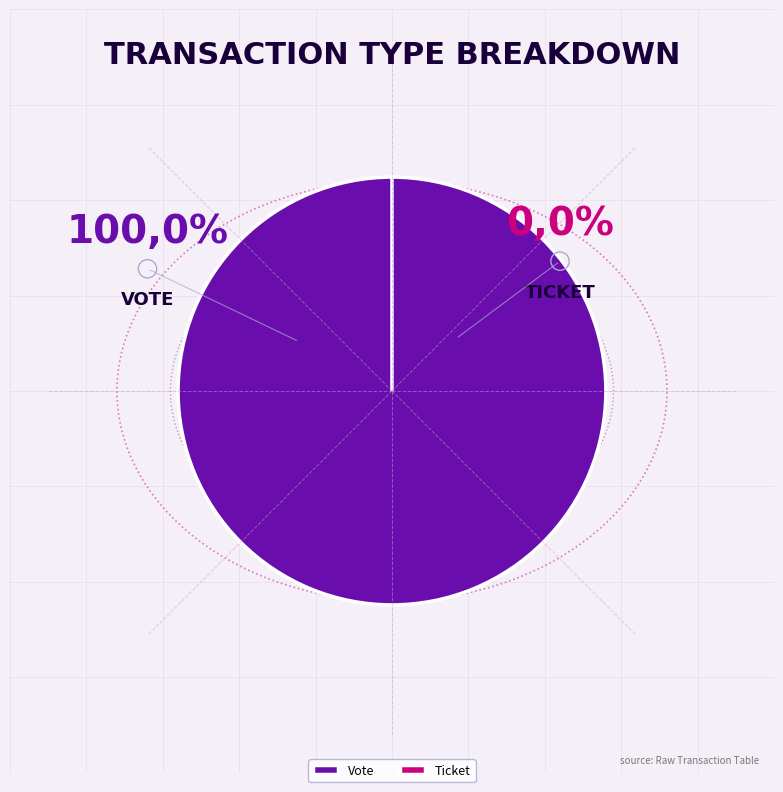

What is the change in value from Vote to Ticket?

-1